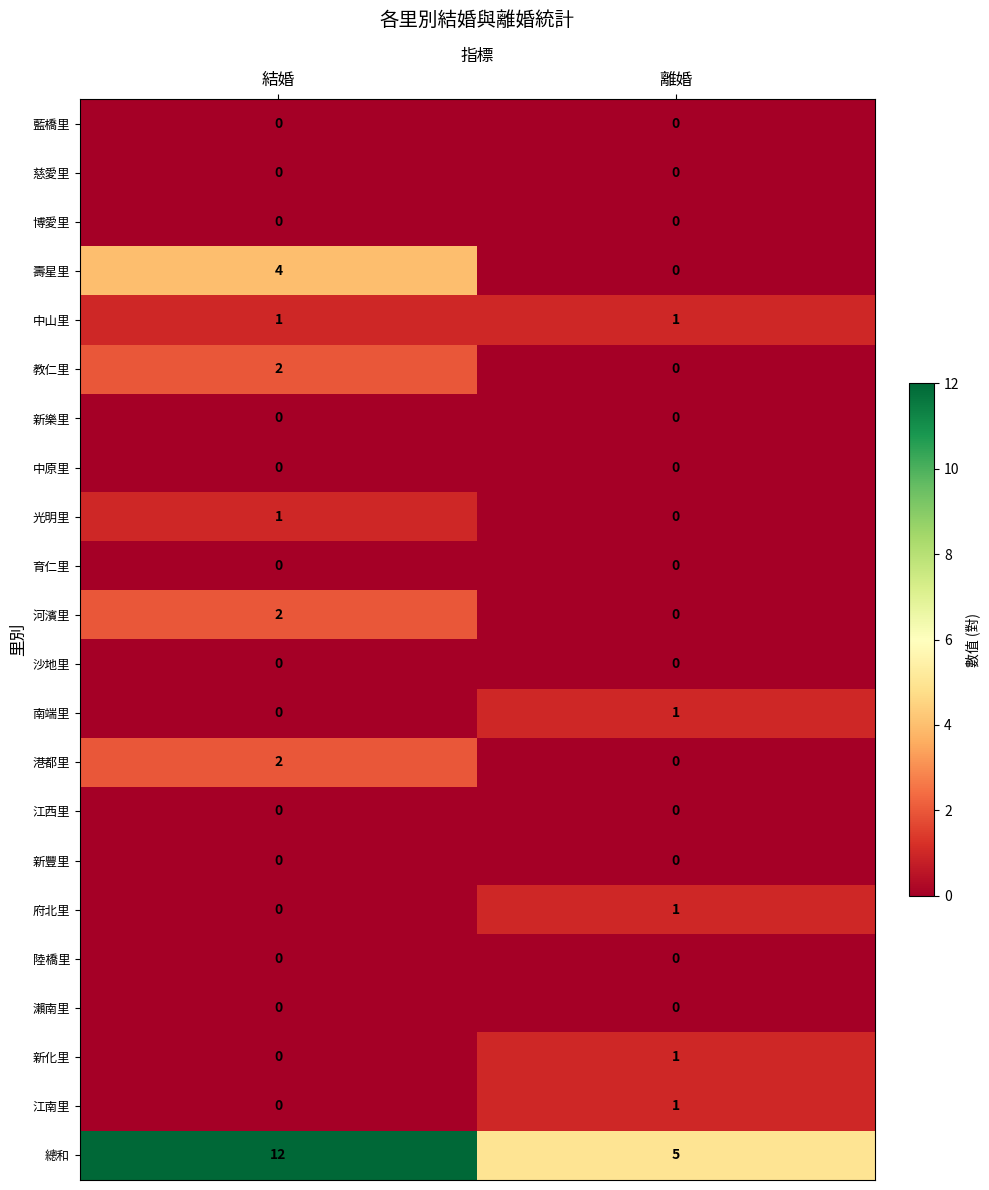

Between 結婚 and 離婚, which series saw the biggest shift?

總和